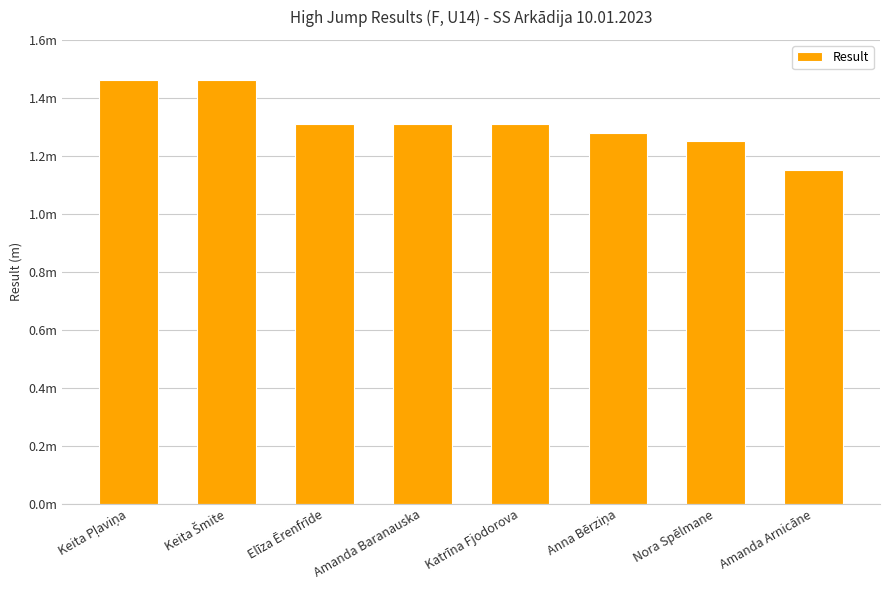

Where is the data nearest to the value 1?

Amanda Arnicāne